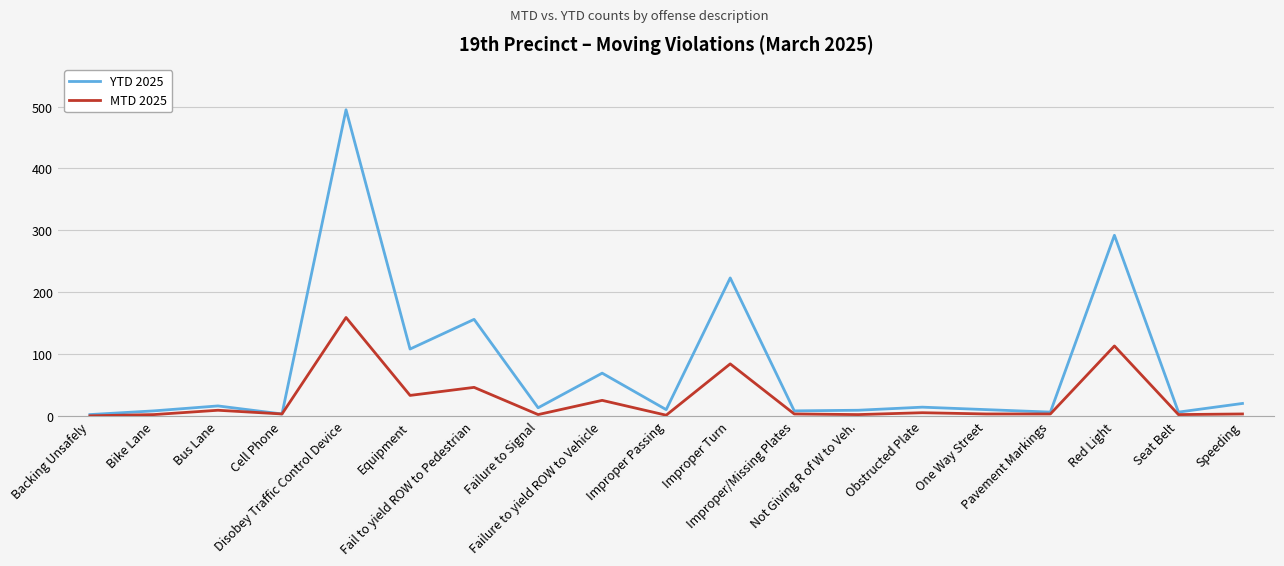

What are all the series names shown in the legend?

YTD 2025, MTD 2025